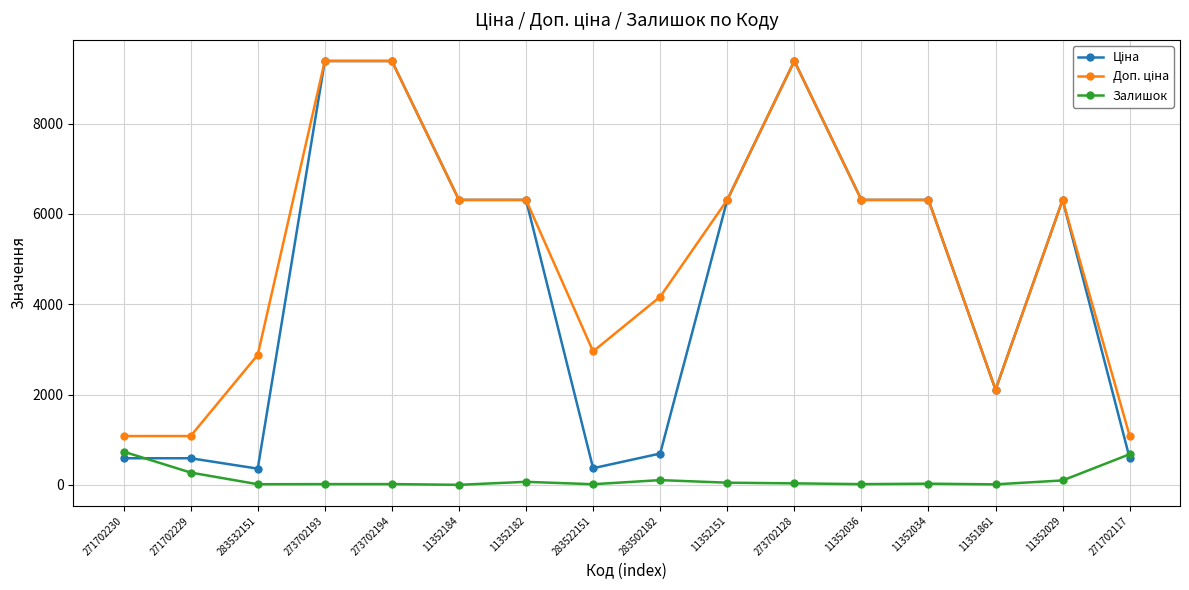

What is the difference between the maximum and minimum values in the Залишок series?

734.0